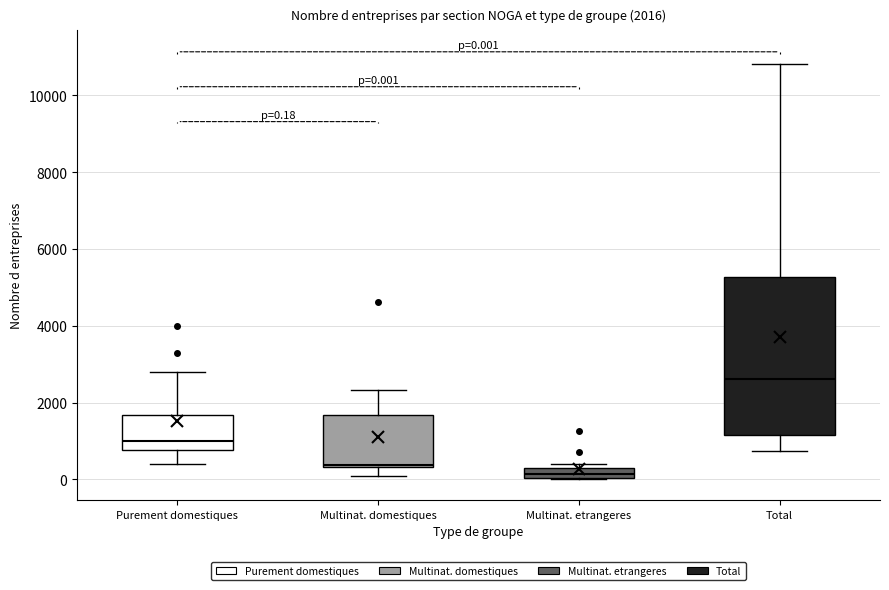

Comparing the boxes themselves (not the whiskers), which one is the tallest?

Total